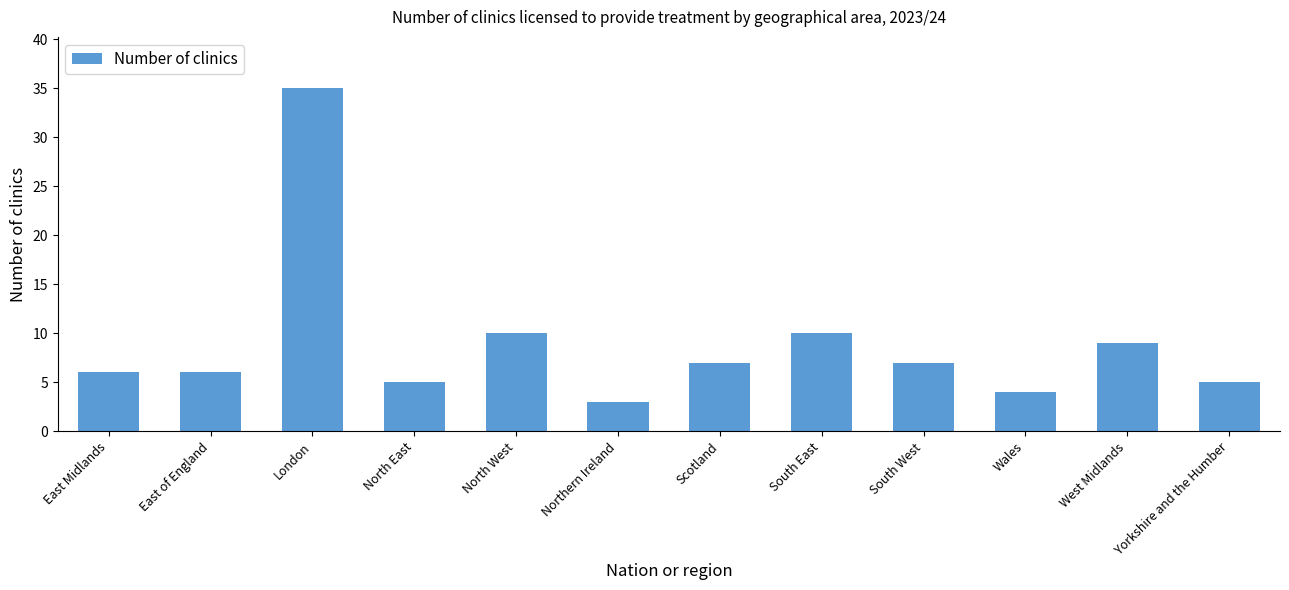

Reading right to left, list all the values displayed in this chart.

5	9	4	7	10	7	3	10	5	35	6	6